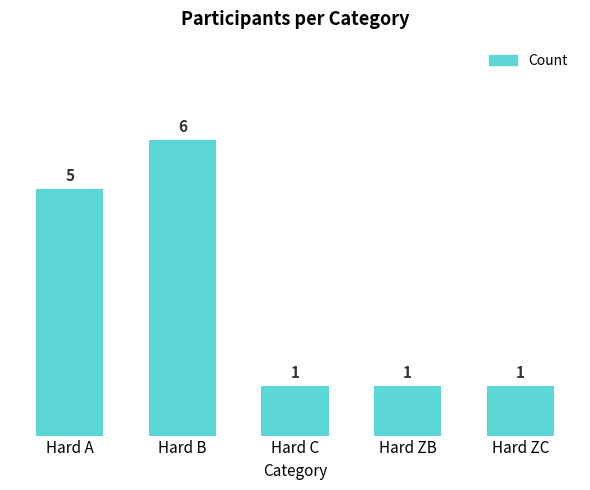

What is the average value?

3